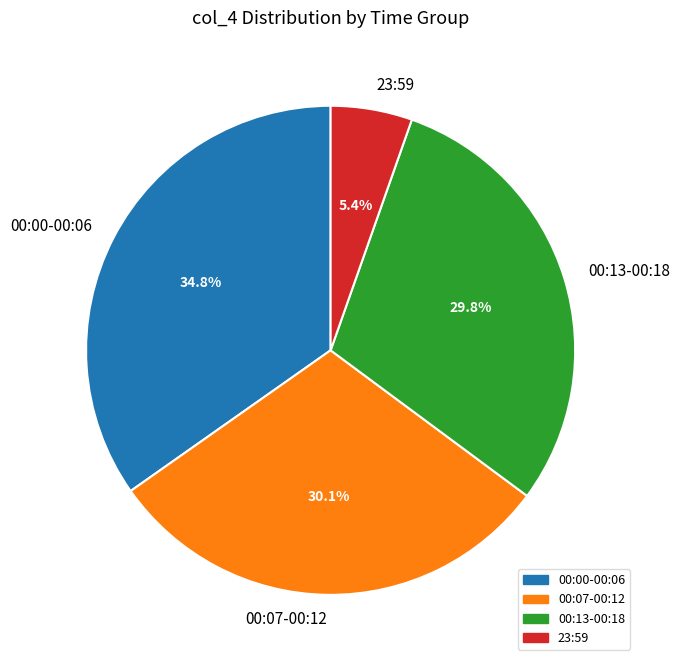

Does 00:13-00:18 represent more than half of the total?

No